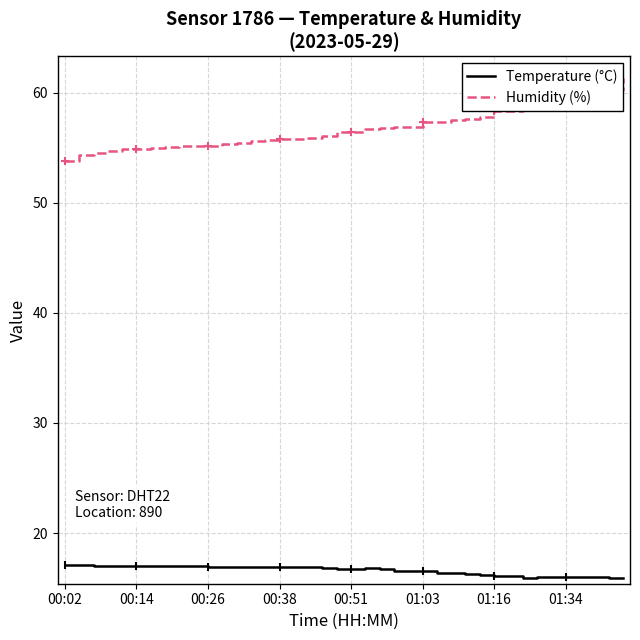

Rank the series by their maximum value, from lowest to highest.

Temperature (°C), Humidity (%)